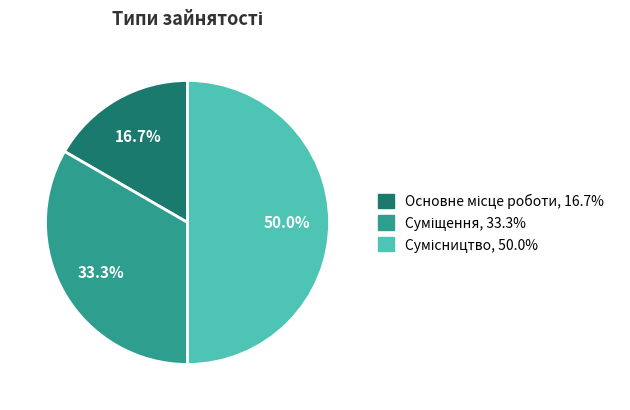

Which slice is the smallest?

Основне місце роботи